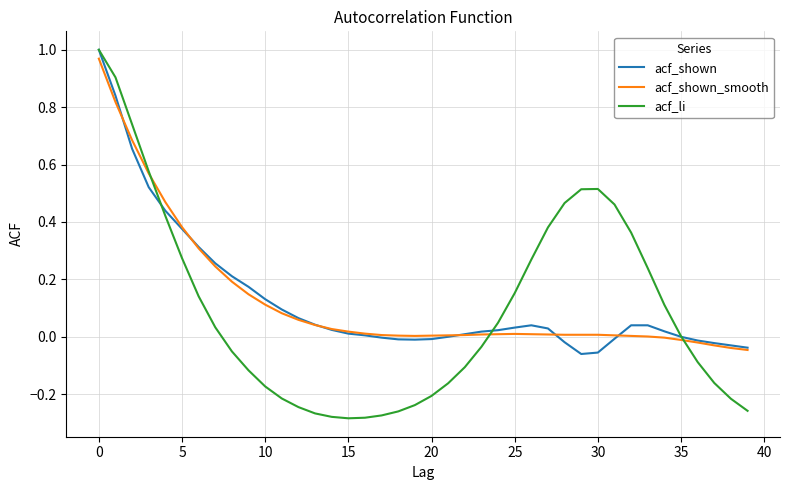

Which series has the largest range (max minus min)?

acf_li